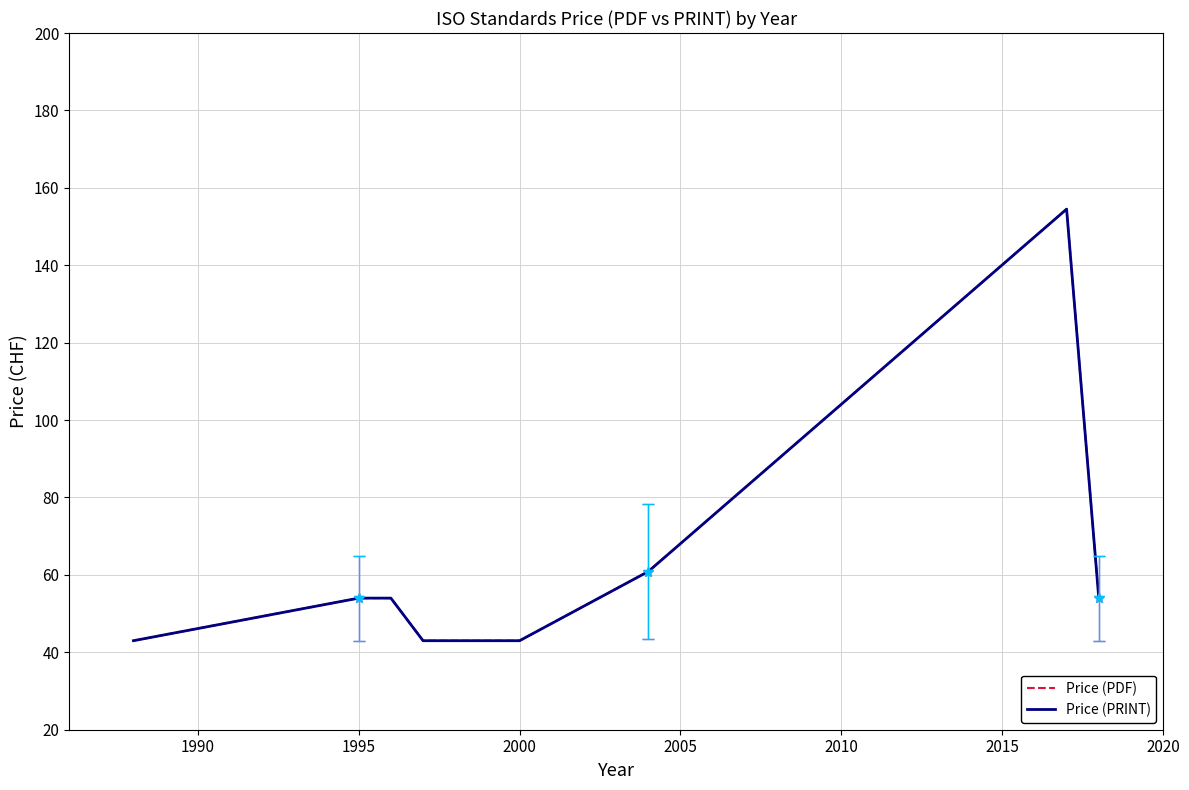

What is the difference between the maximum and minimum values in the Price (PDF) series?

111.5